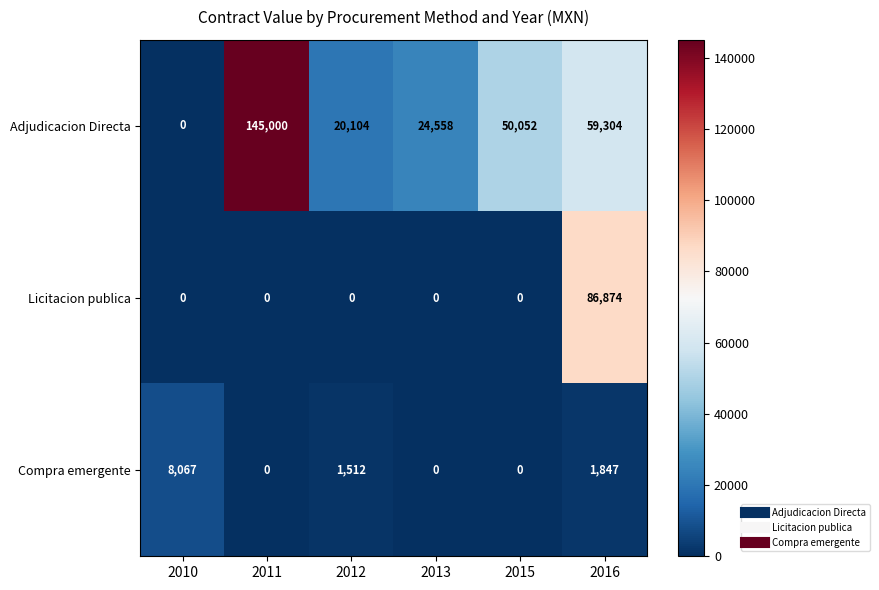

How many series are shown in this chart?

3